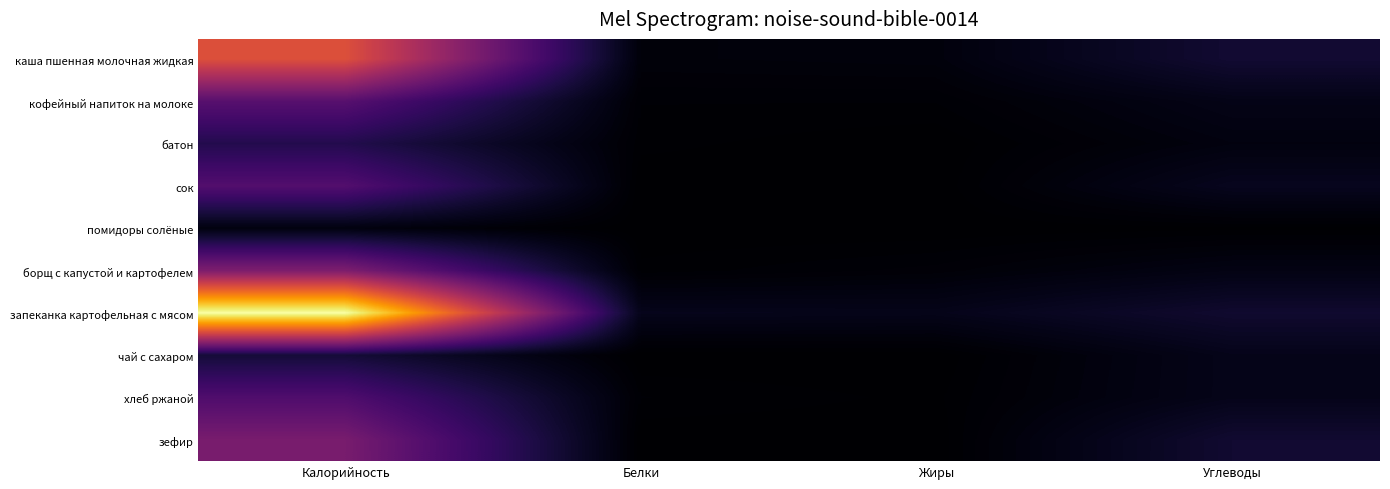

Between Жиры and Углеводы, which series saw the biggest shift?

зефир